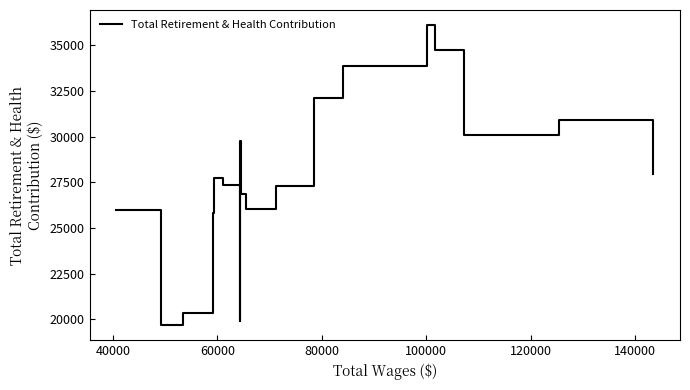

How many data points are less than 27758?

9